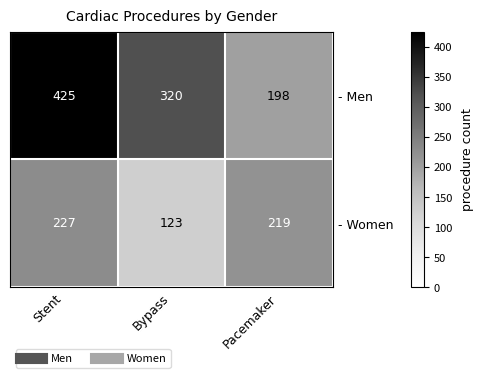

Read the - Men value at Bypass, to the nearest 50.

300